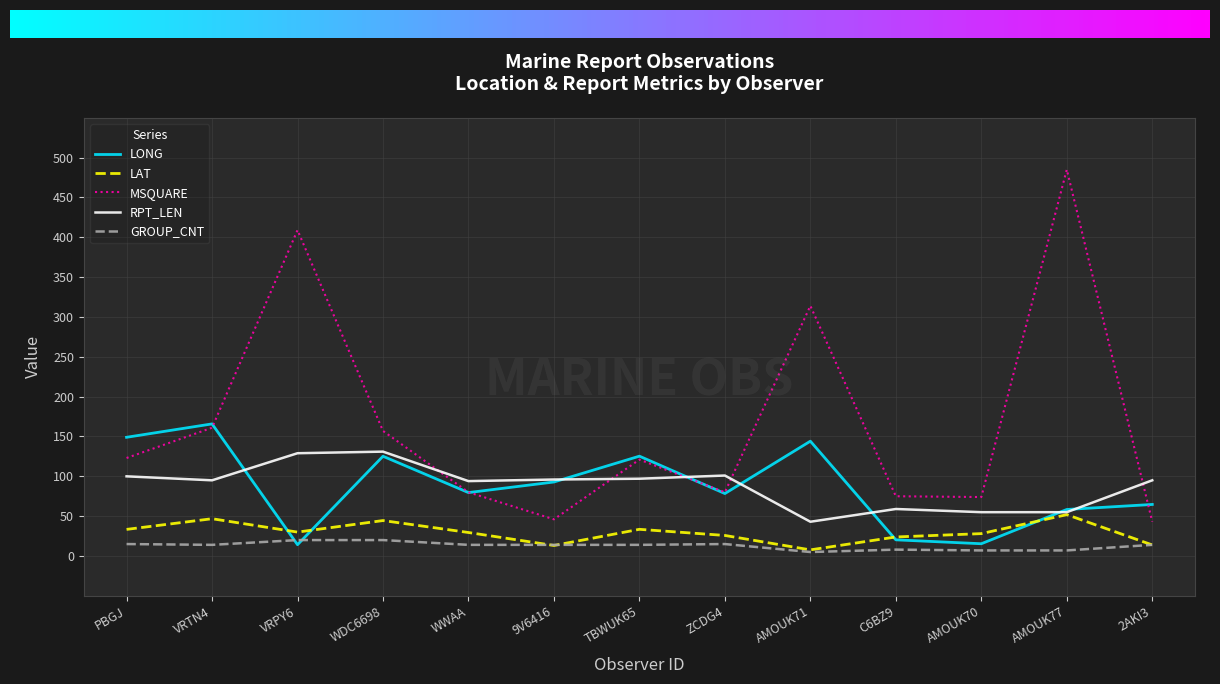

What is the difference between the LAT values at C6BZ9 and WWAA?

5.6